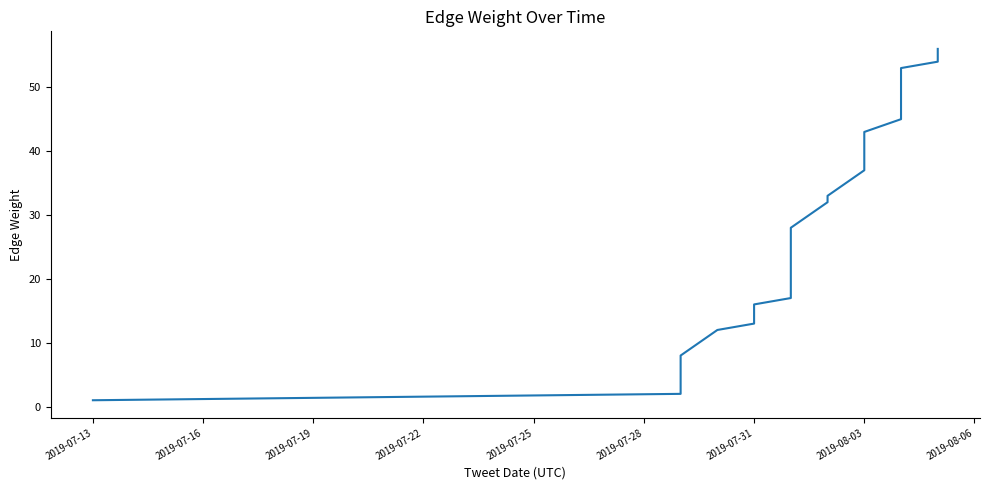

What is the smallest value displayed?

1